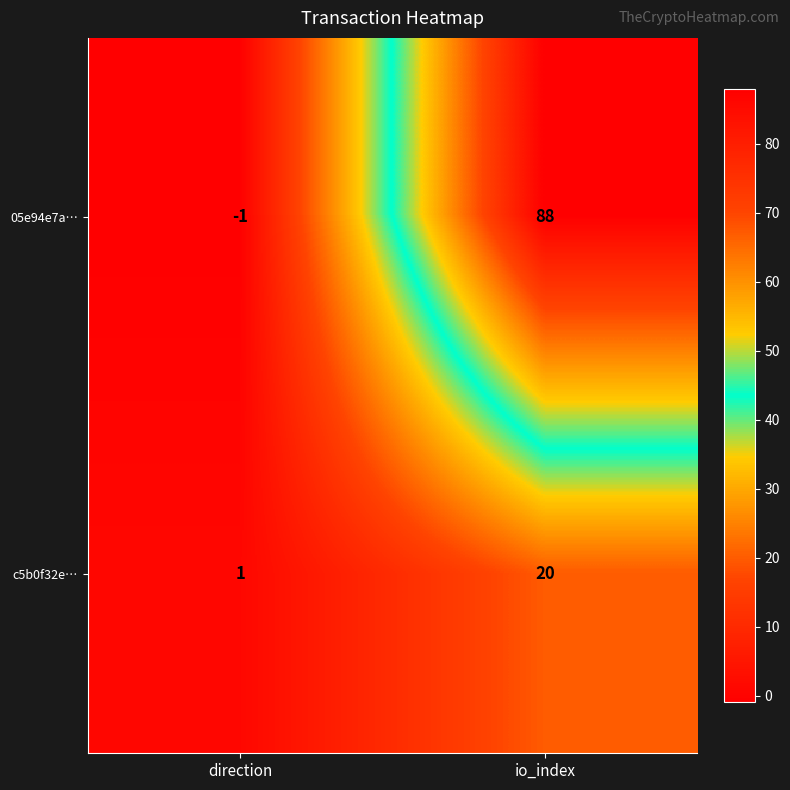

What is the total value across all series at io_index?

108